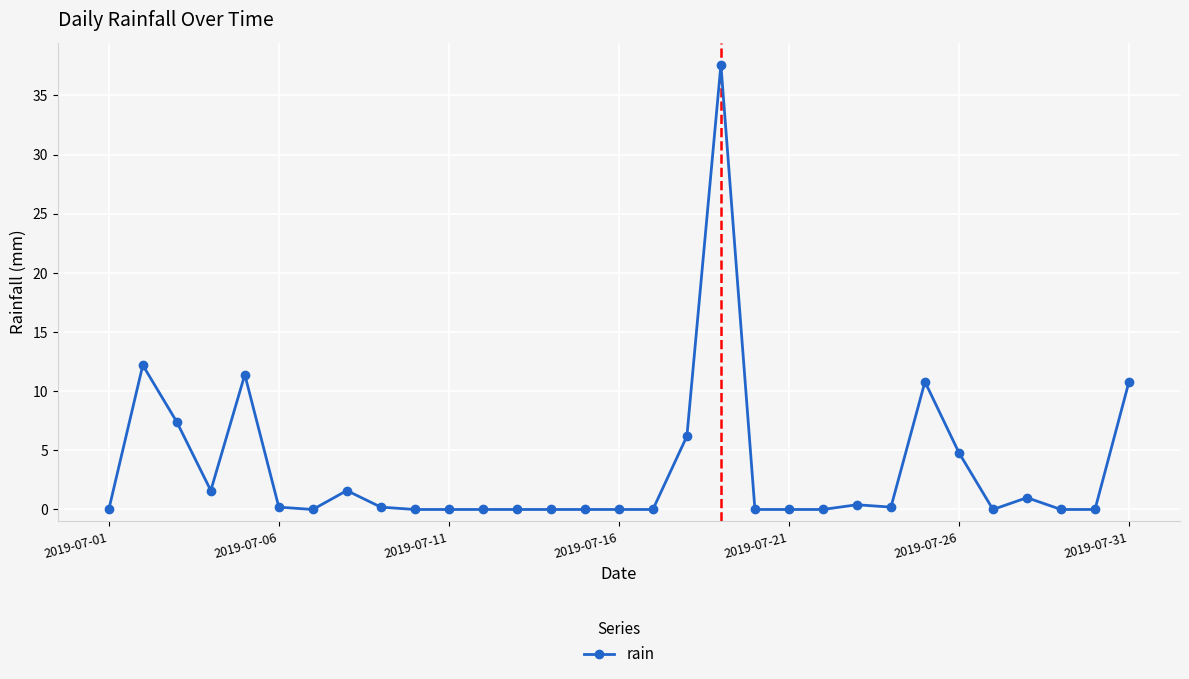

What is the maximum value shown in the chart?

37.6